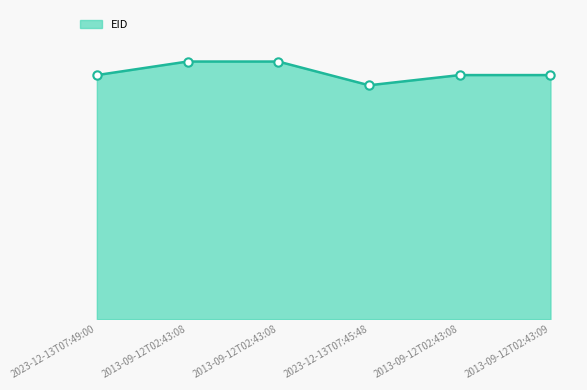

Where is the data nearest to the value 225943?

2013-09-12T02:43:09